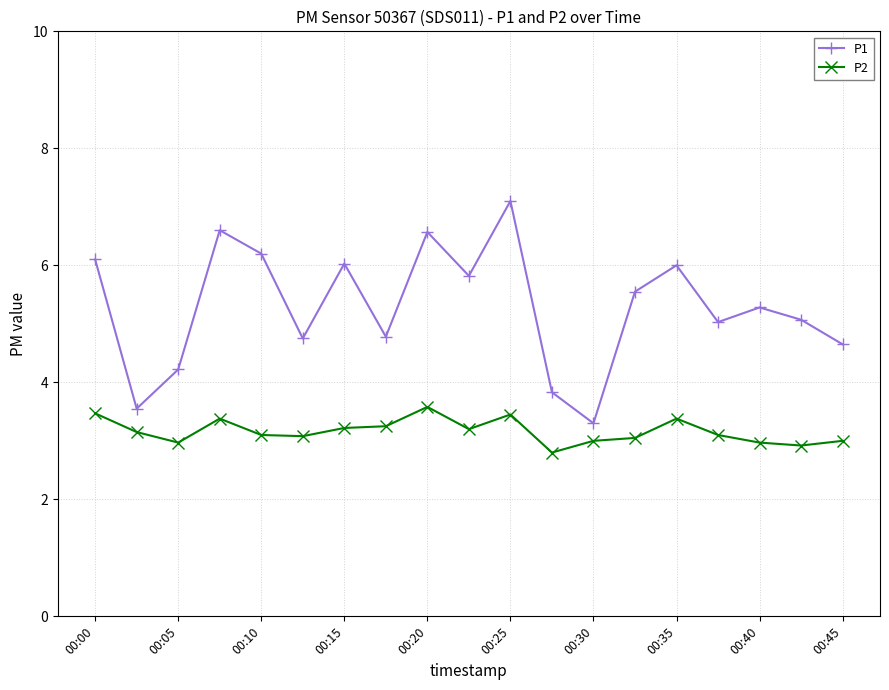

Rank the series by their average value, from lowest to highest.

P2, P1